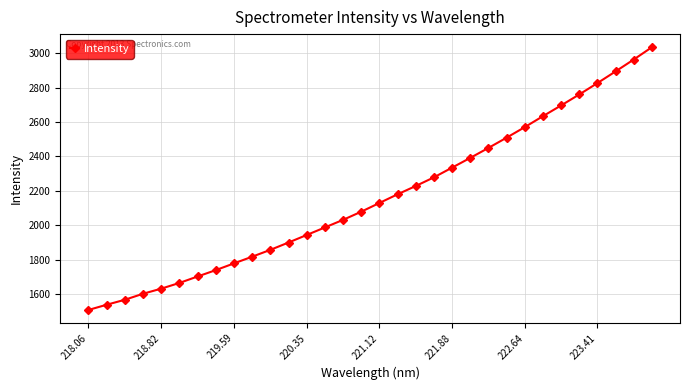

How many data points are above 2130?

16